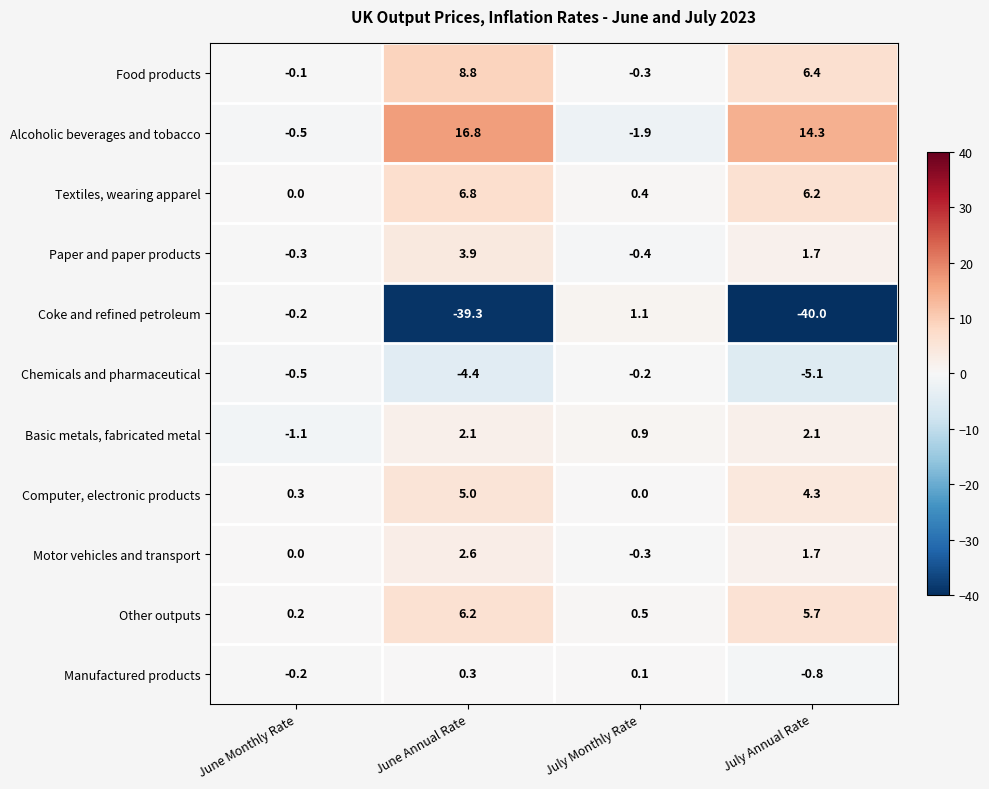

Which series has the largest range (max minus min)?

Coke and refined petroleum